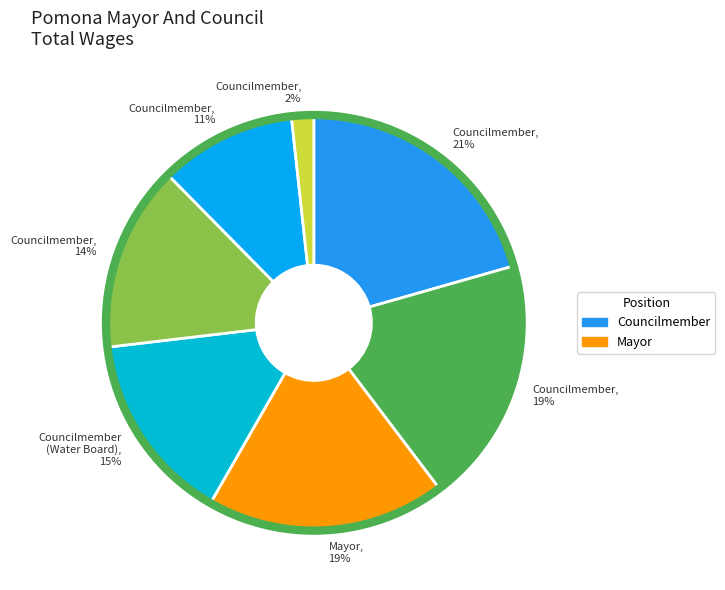

To the nearest percent, what is the combined percentage of Councilmember (Water Board), 15% and Councilmember, 19%?

34%